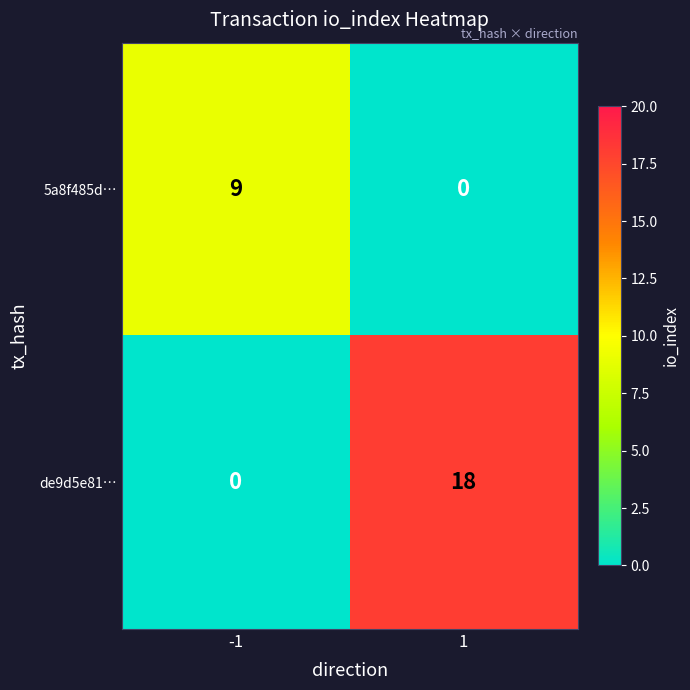

Rank the series by their maximum value, from highest to lowest.

de9d5e81…, 5a8f485d…